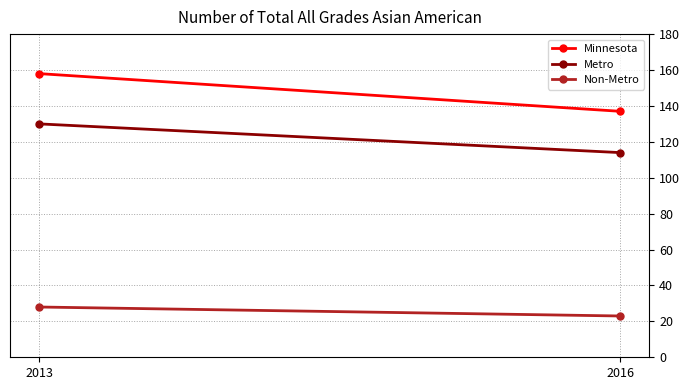

Reading left to right, transcribe all the data shown in this chart.

Minnesota: 158	137
Metro: 130	114
Non-Metro: 28	23